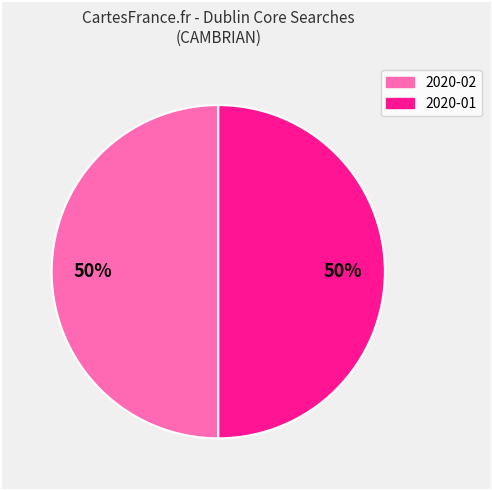

To the nearest percent, what is the average slice percentage?

50%